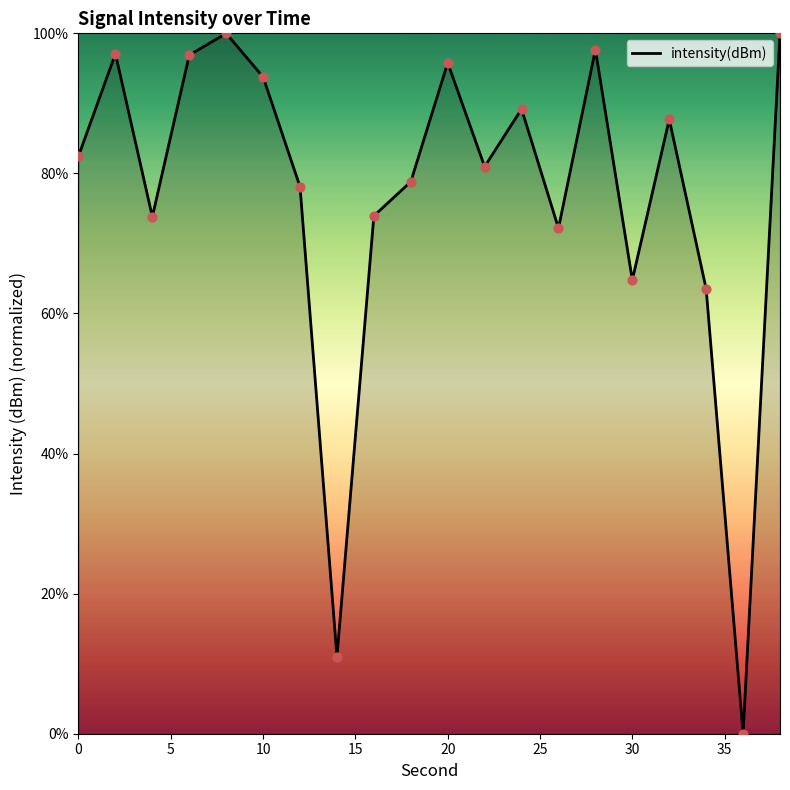

What is the greatest value displayed?

100.0